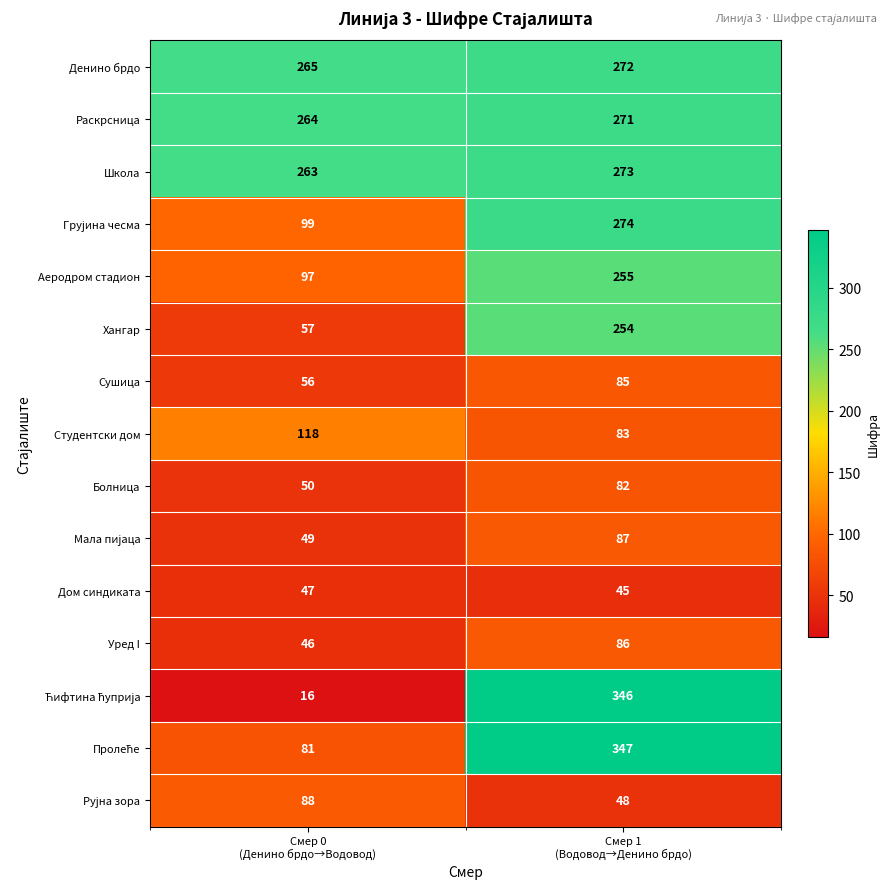

What is the difference between the maximum and minimum values in the Раскрсница series?

7